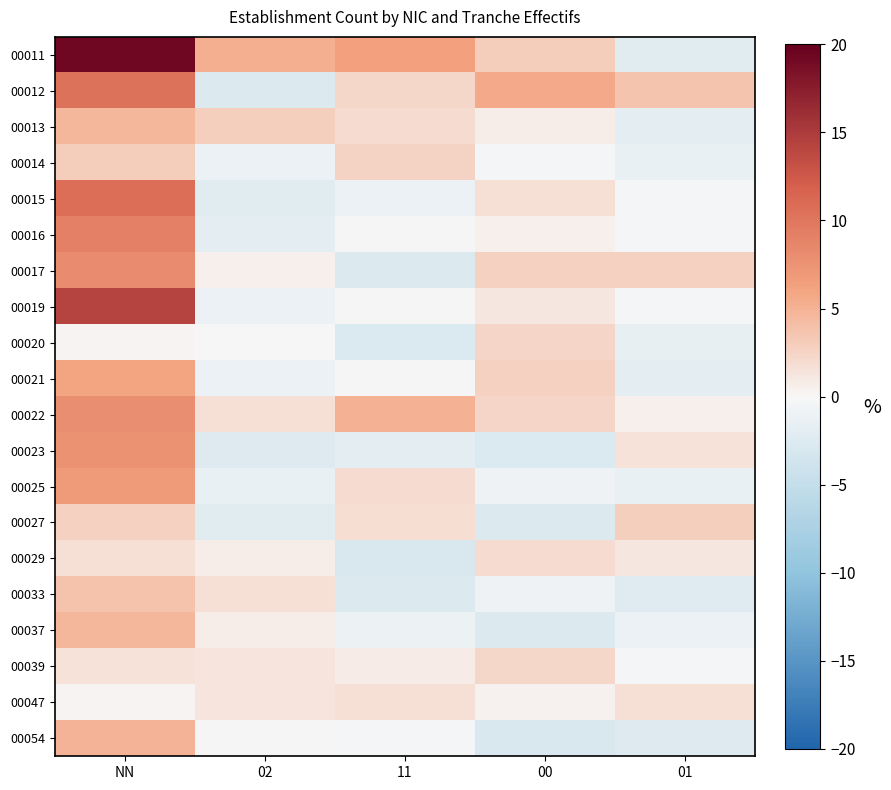

Which series has the largest total across all categories?

00011